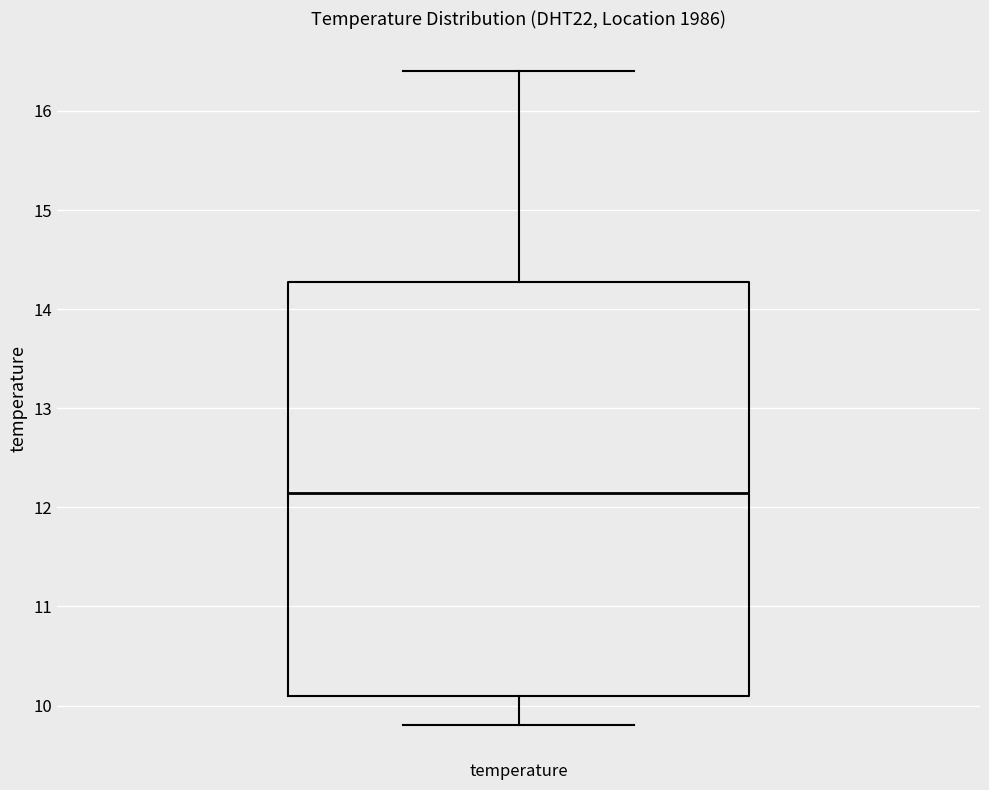

Transcribe this box plot: give where the median line is, the range the box spans, and where the two whiskers end, as read against the y-axis. The values are not printed on the chart, so give them approximately, as read against the axis.

median 12.2, box 10.1 to 14.3, whiskers 9.8 to 16.4